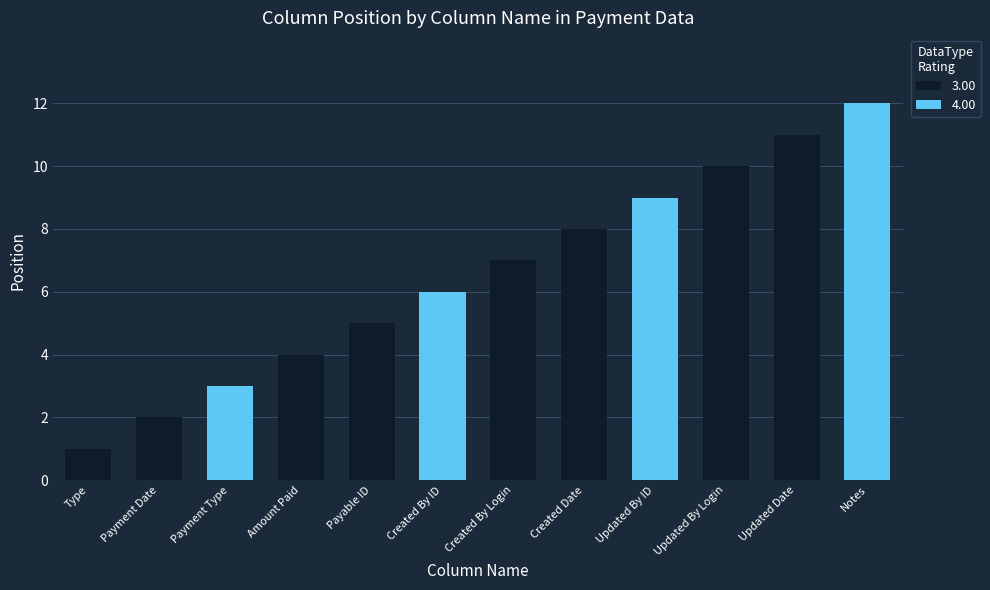

What is the change in value from Payment Type to Updated Date?

+8